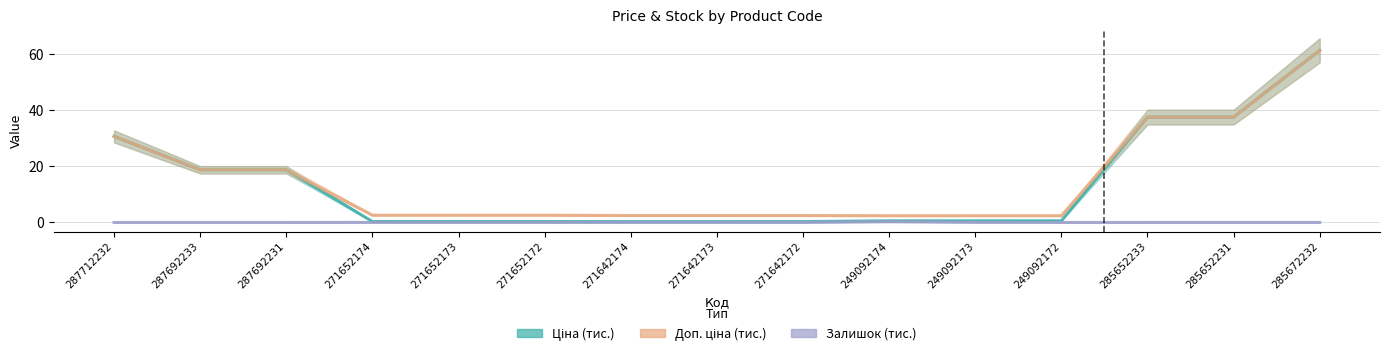

What is the total value across all series at 285652233?

75.2